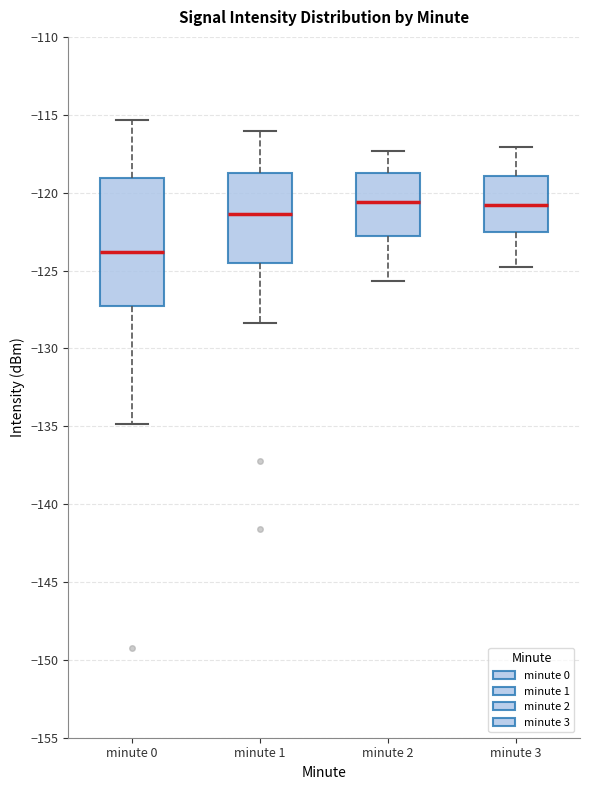

Reading left to right, read every box against the y-axis: the position of its median line, the range the box covers, and the ends of its whiskers. The values are not printed on the chart, so give them approximately, as read against the axis.

minute 0: median -124.0, box -127.5 to -119.0, whiskers -135.0 to -115.5
minute 1: median -121.5, box -124.5 to -118.5, whiskers -128.5 to -116.0
minute 2: median -120.5, box -123.0 to -118.5, whiskers -125.5 to -117.5
minute 3: median -121.0, box -122.5 to -119.0, whiskers -125.0 to -117.0